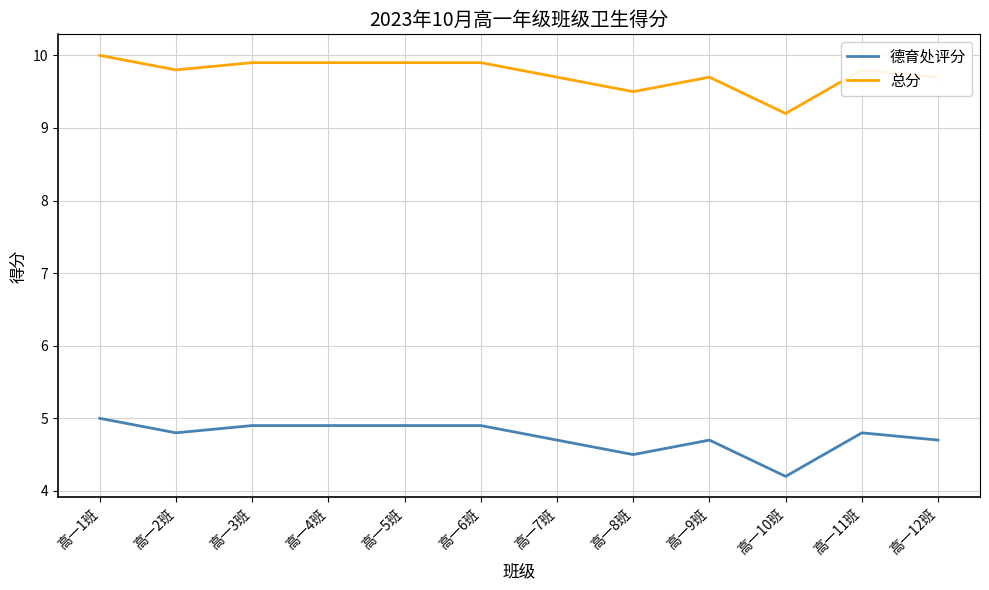

Is it true that 德育处评分 equals 6.8 at 高一12班?

False